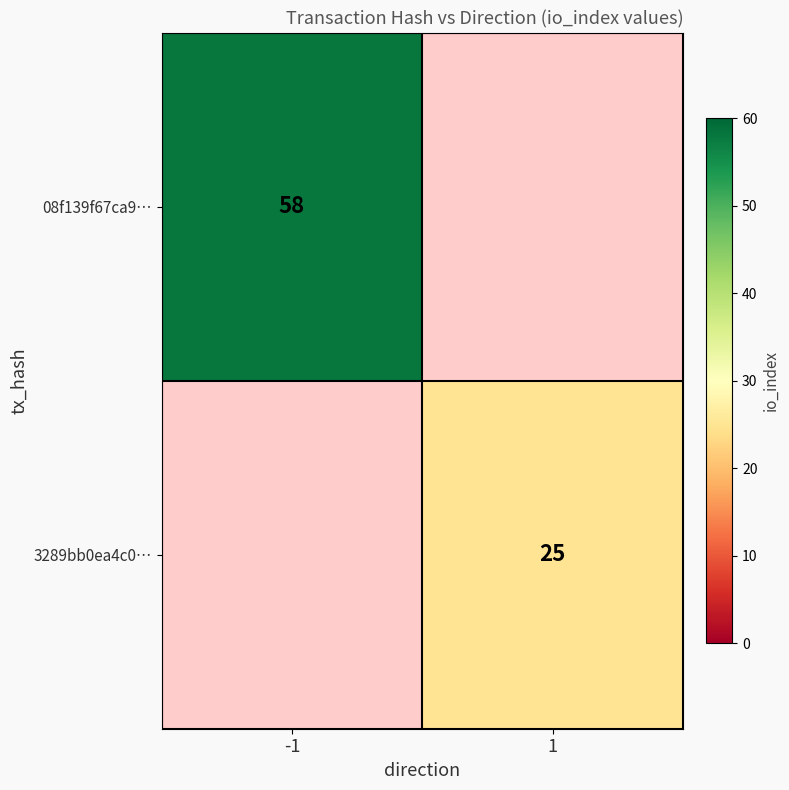

The value of 08f139f67ca9… at -1 is 35. True or false?

False